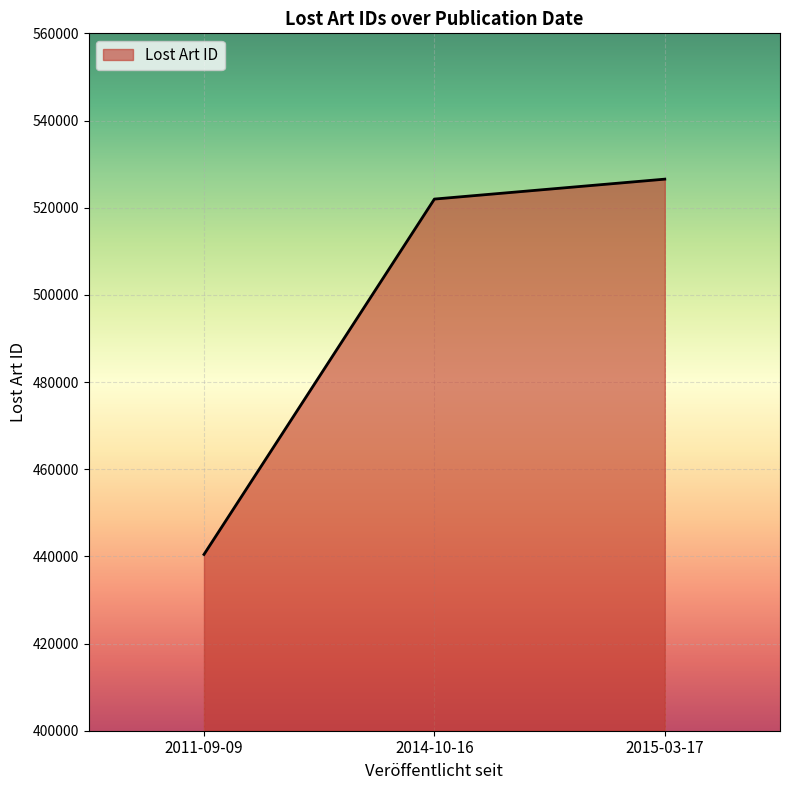

Does the chart display data point markers on the line(s)?

No